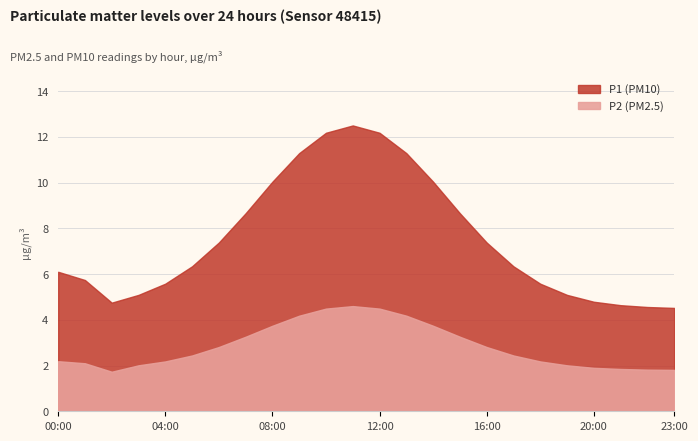

At 09:00, list the series in order from smallest to largest.

P2, P1